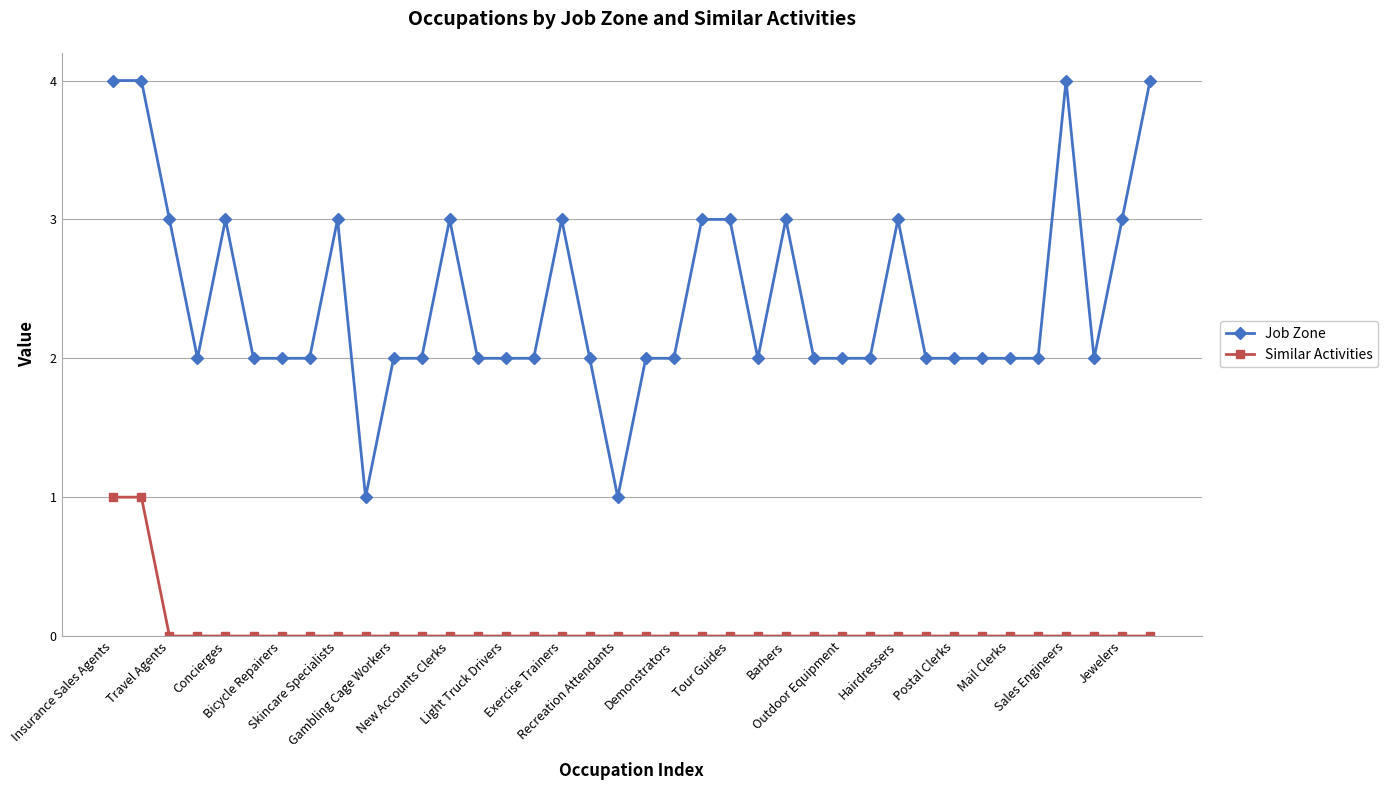

What is the value of the Job Zone point at the 38th from the left?

4